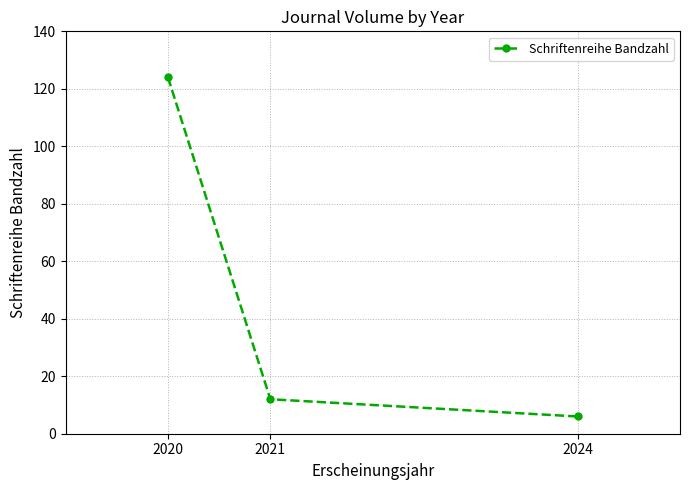

True or false: the data shows 3 at 2021.

False